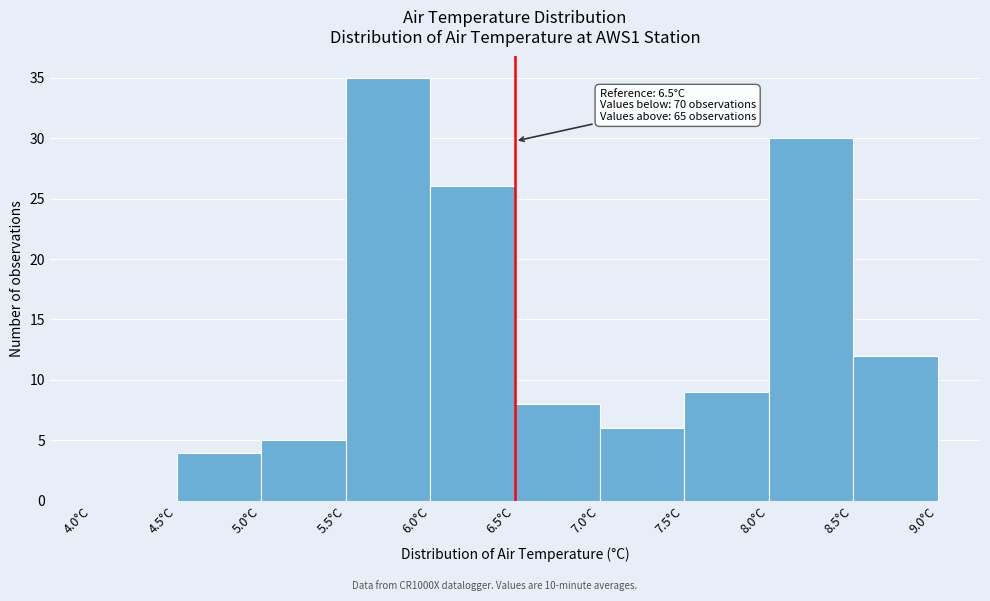

Over which range of the x-axis is the bar tallest?

5.5 to 6.0